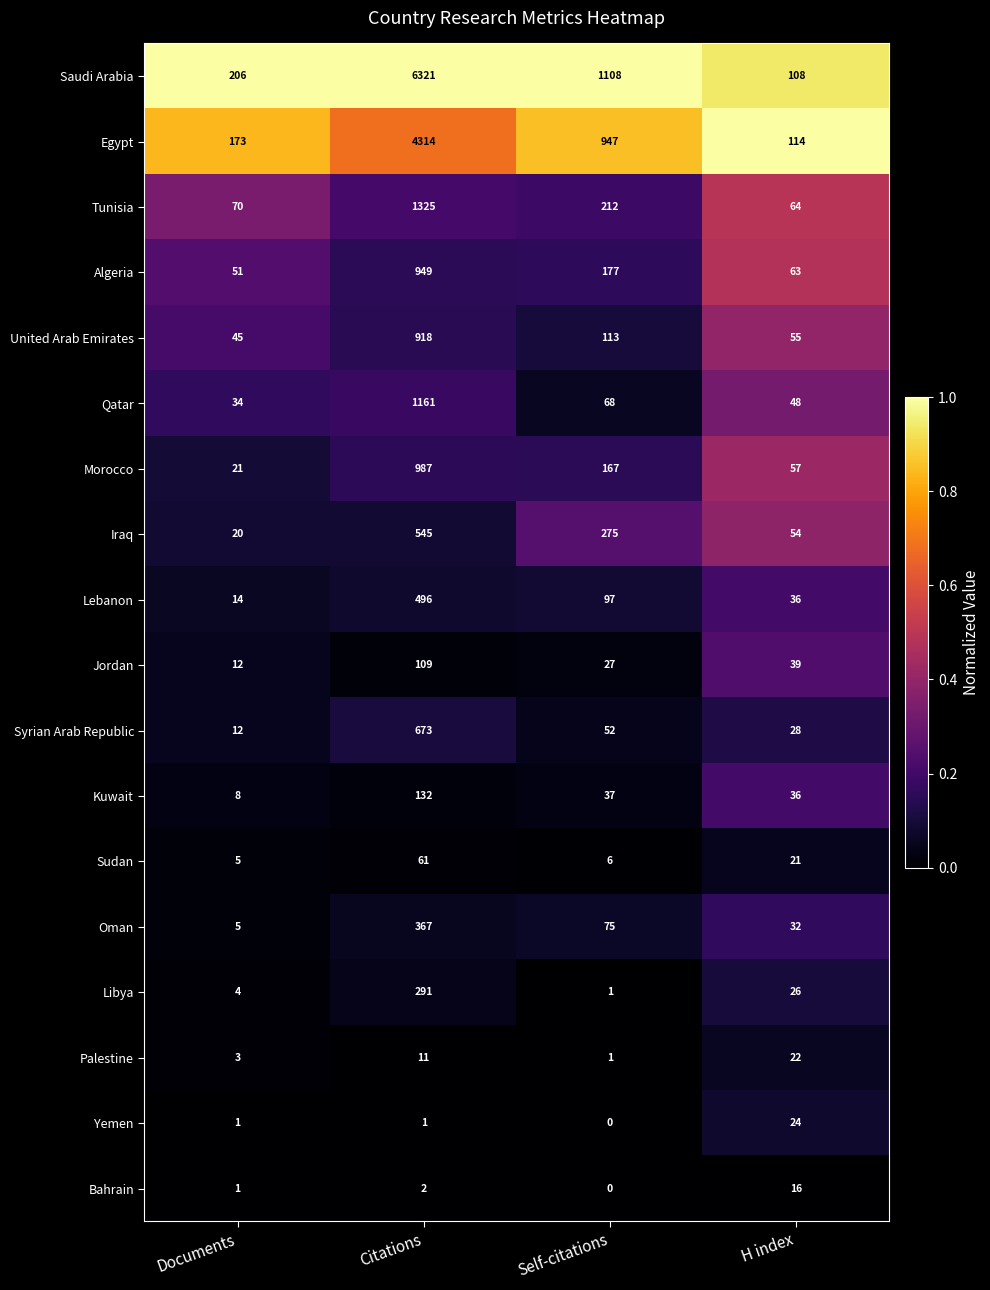

What is the difference between the Sudan values at H index and Citations?

40